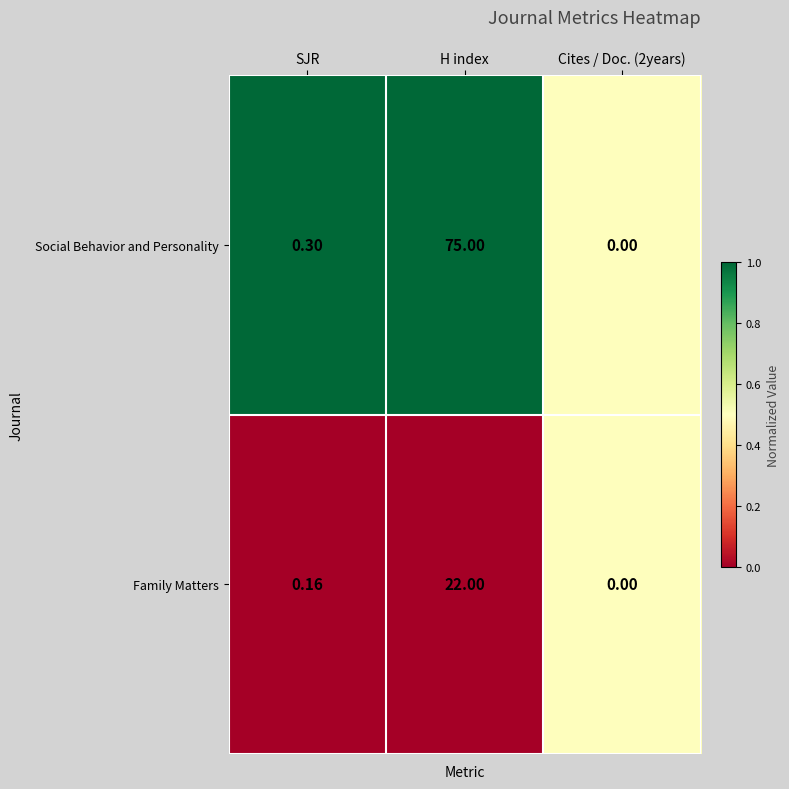

Rank the series by their maximum value, from highest to lowest.

Social Behavior and Personality, Family Matters